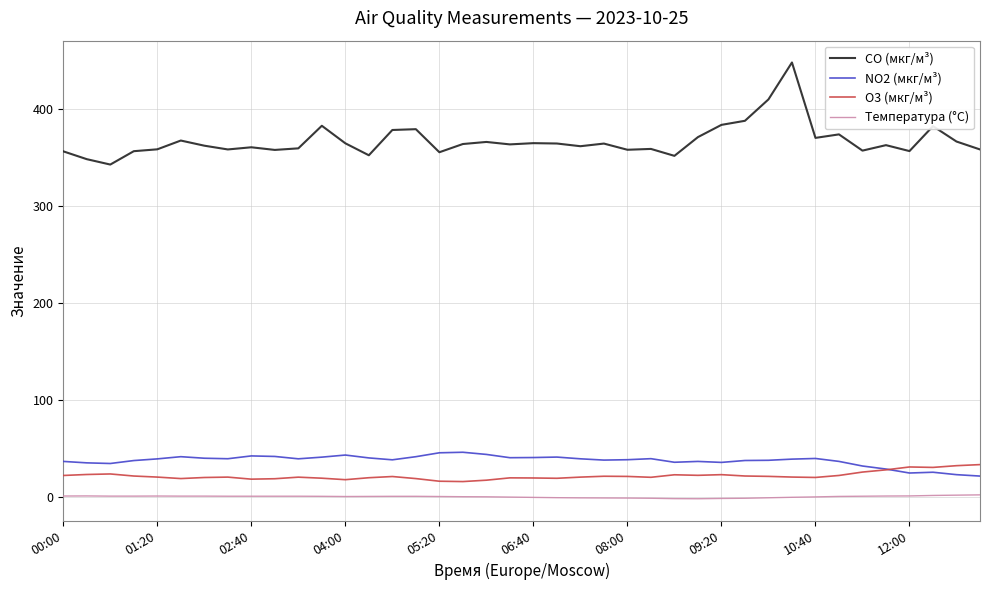

Which series has the largest range (max minus min)?

CO (мкг/м³)